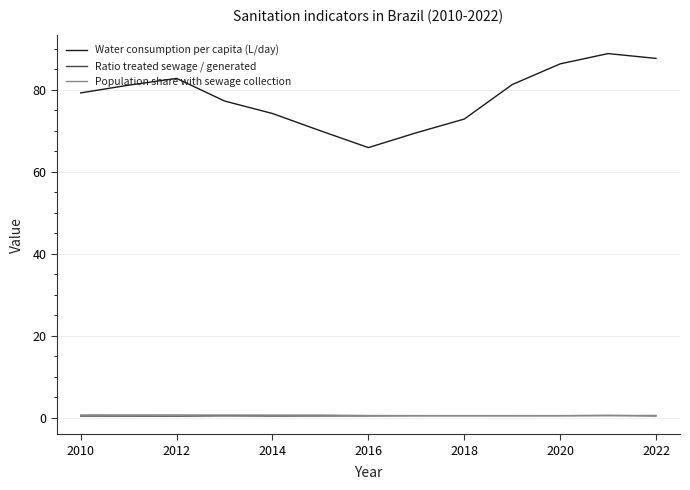

What is the greatest value displayed?

88.8